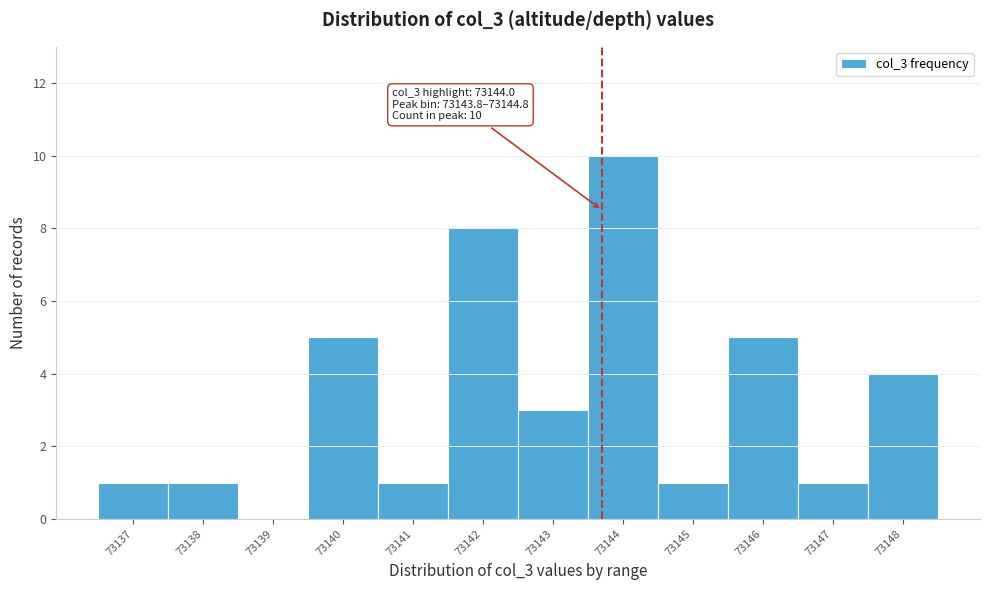

Reading right to left, extract all data points from this chart.

73148=4	73147=1	73146=5	73145=1	73144=10	73143=3	73142=8	73141=1	73140=5	73139=0	73138=1	73137=1